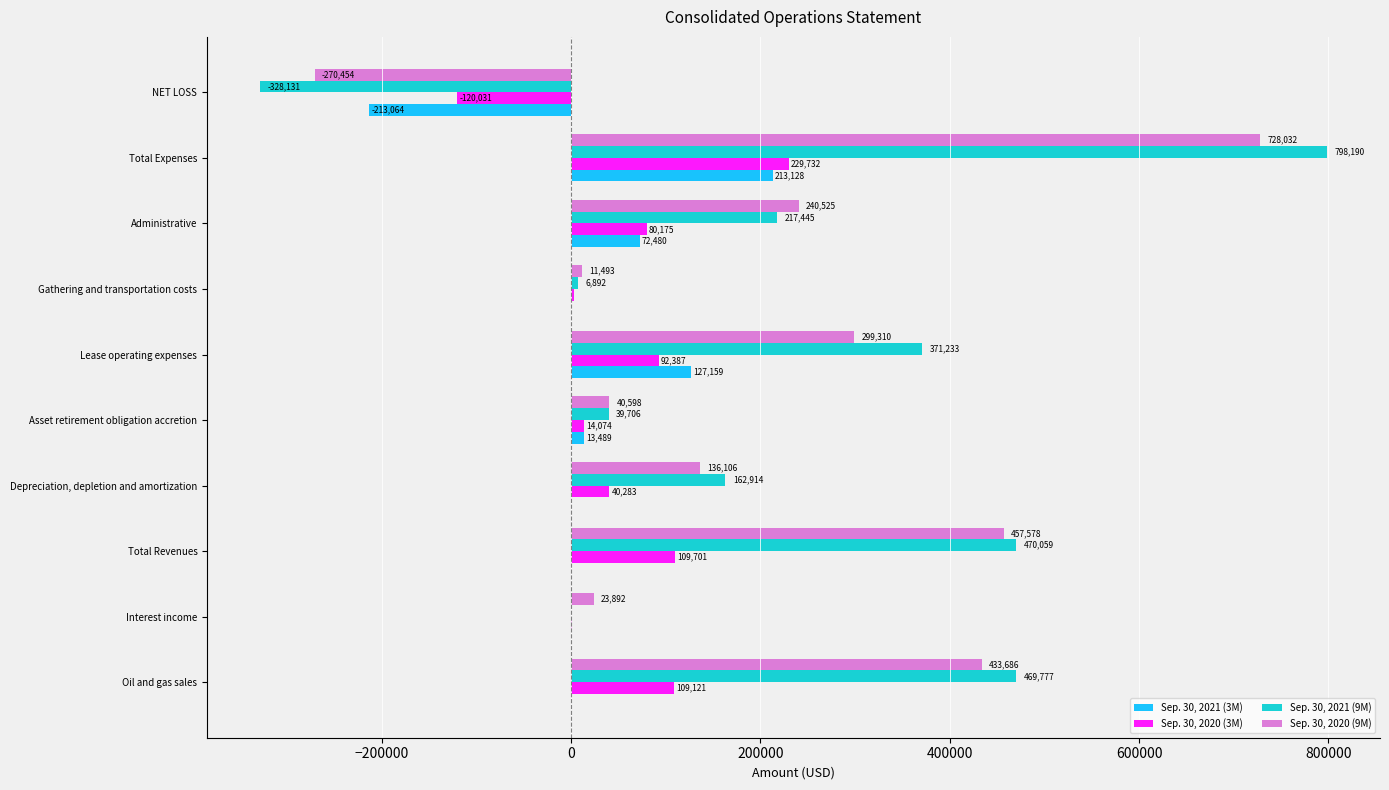

Count the number of data series in this chart.

4